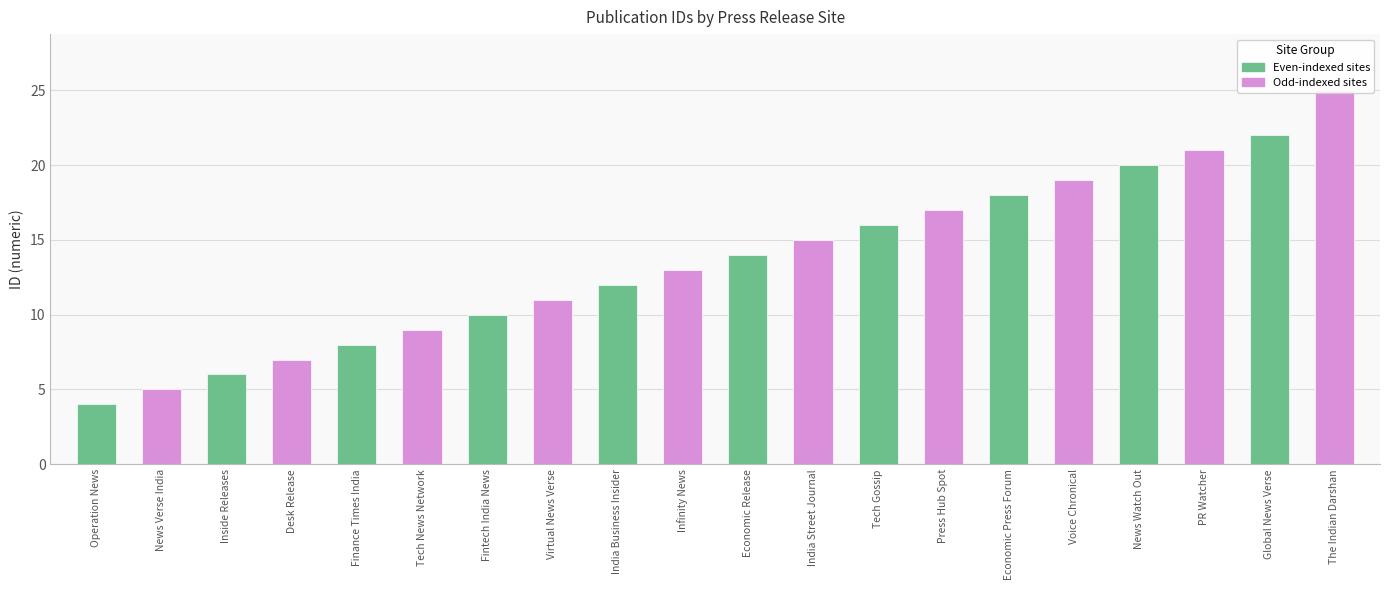

What is the sum of the values at Tech News Network and Press Hub Spot?

26